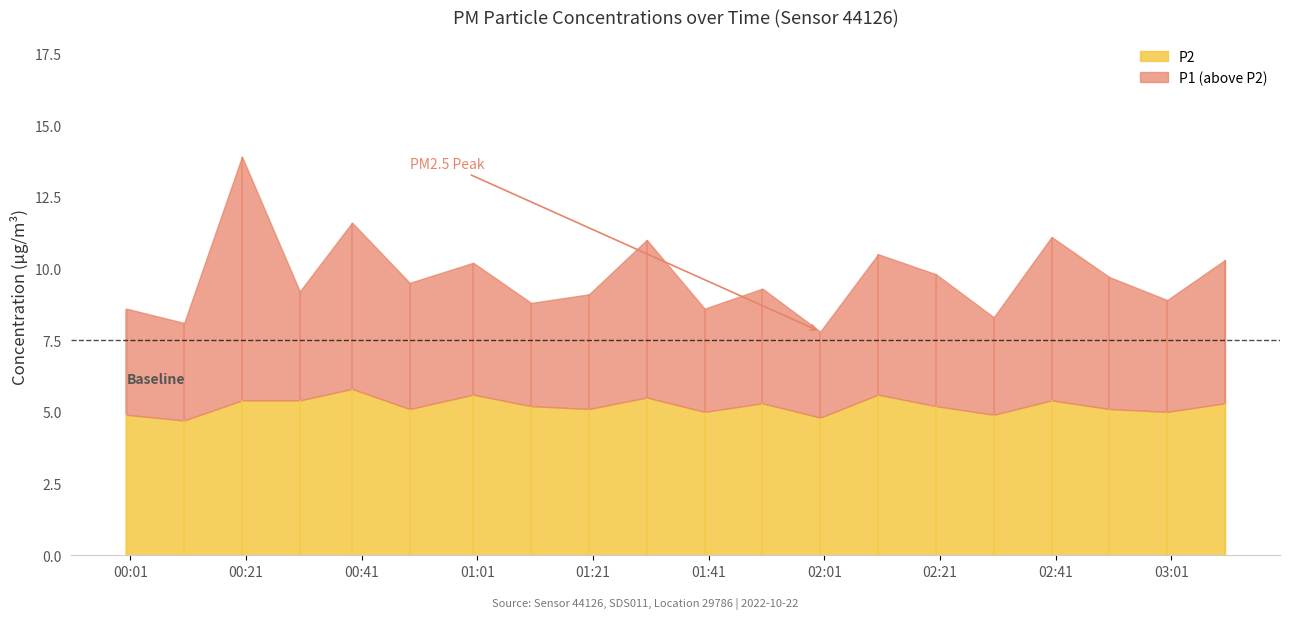

Reading right to left, extract all data points from this chart.

P1: 03:10=10.3	03:00=8.9	02:50=9.7	02:40=11.1	02:30=8.3	02:20=9.8	02:10=10.5	02:00=7.8	01:50=9.3	01:40=8.6	01:30=11.0	01:20=9.1	01:10=8.8	01:00=10.2	00:50=9.5	00:40=11.6	00:30=9.2	00:20=13.9	00:10=8.1	00:00=8.6
P2: 03:10=5.3	03:00=5.0	02:50=5.1	02:40=5.4	02:30=4.9	02:20=5.2	02:10=5.6	02:00=4.8	01:50=5.3	01:40=5.0	01:30=5.5	01:20=5.1	01:10=5.2	01:00=5.6	00:50=5.1	00:40=5.8	00:30=5.4	00:20=5.4	00:10=4.7	00:00=4.9